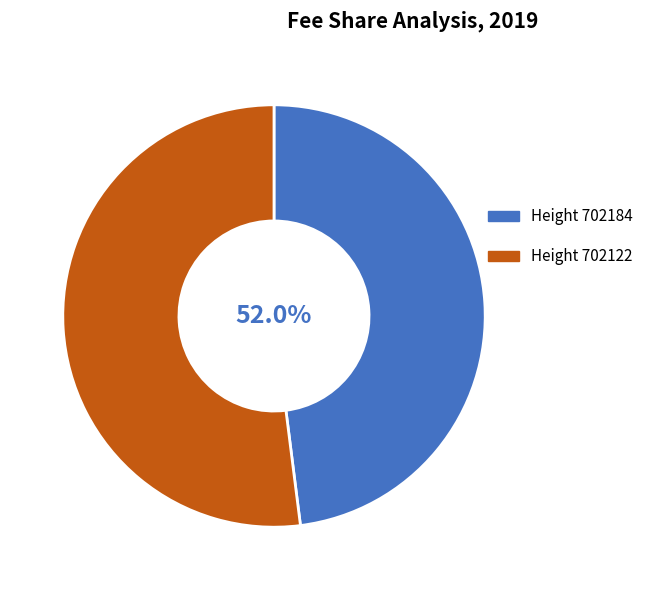

How many segments does this pie chart have?

2